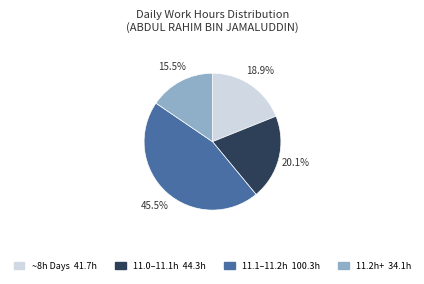

How many slices are in this pie chart?

4